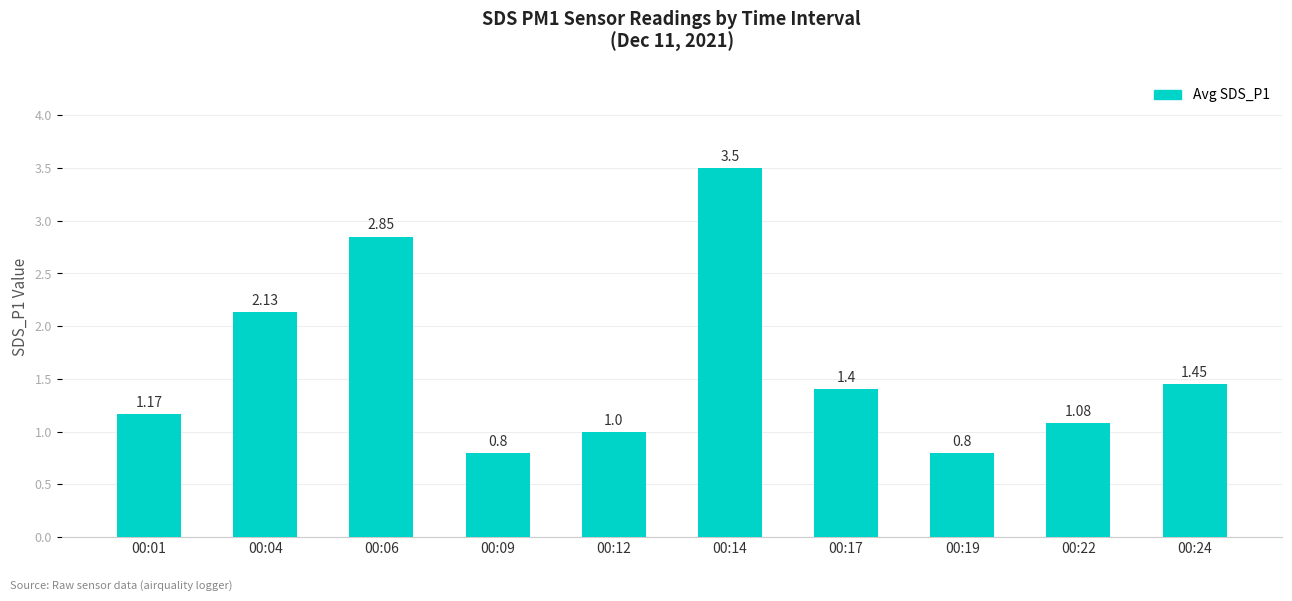

How many categories are shown in the chart?

10